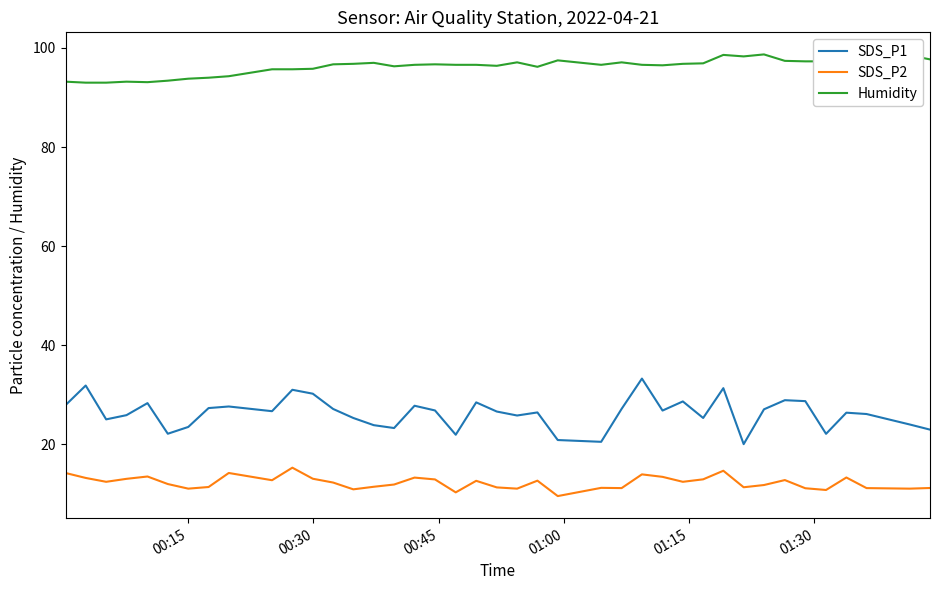

True or false: Humidity and SDS_P2 intersect in this chart.

False